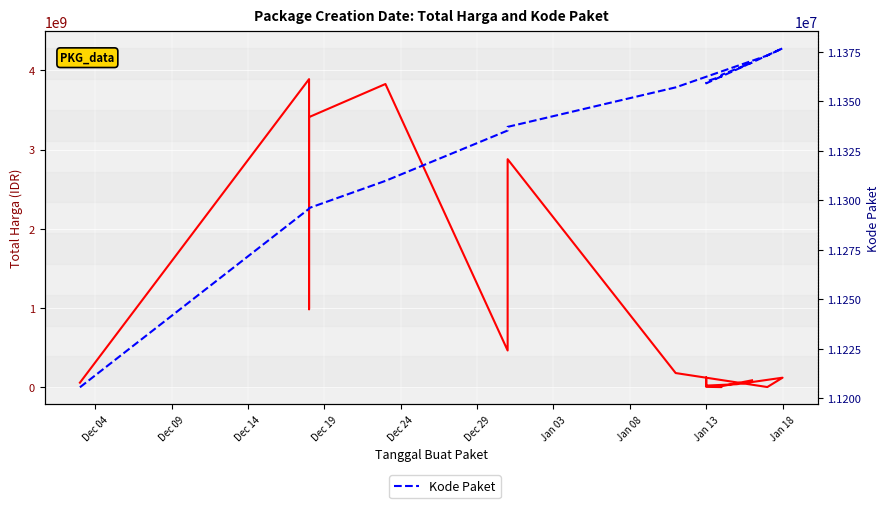

How many categories are shown in the chart?

20